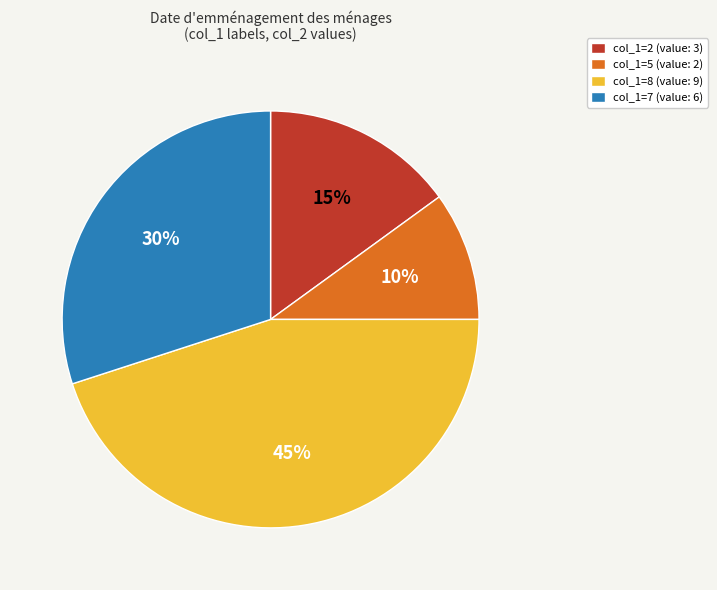

Is there a majority slice in this chart?

No